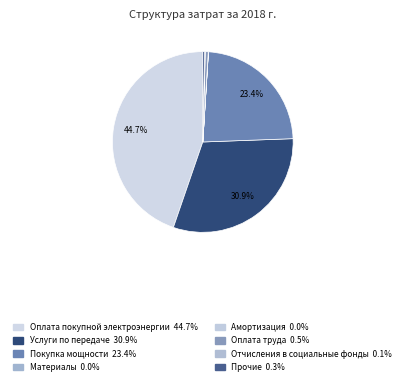

How many segments does this pie chart have?

8